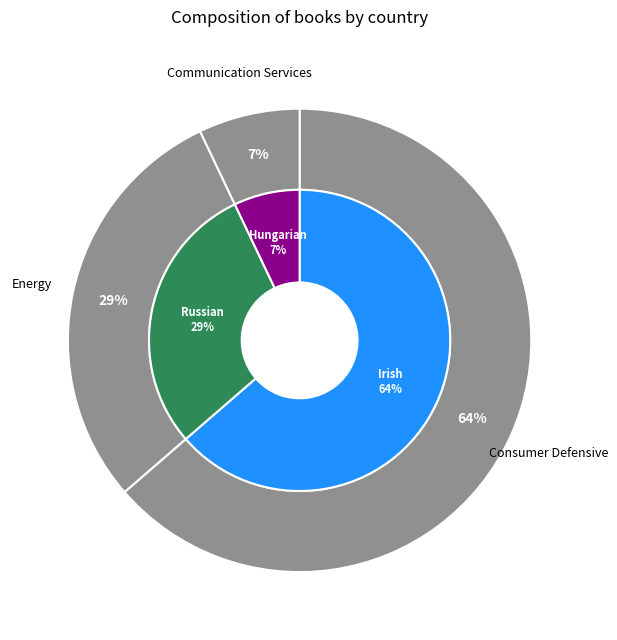

Which slice is the smallest?

Hungarian